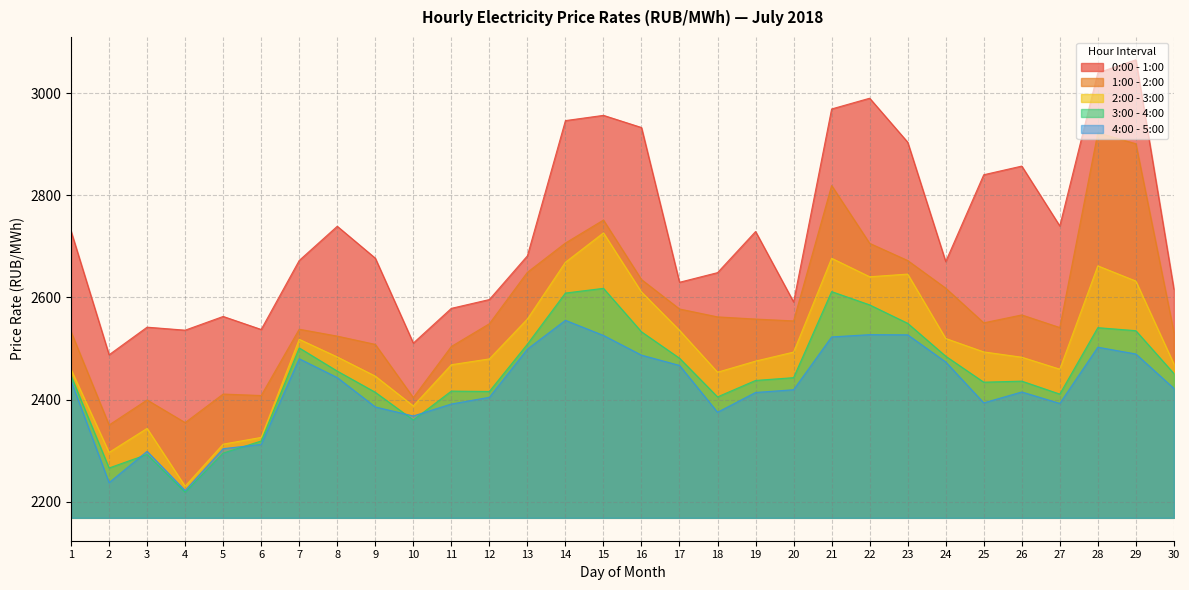

True or false: 3:00 - 4:00 and 1:00 - 2:00 intersect in this chart.

False